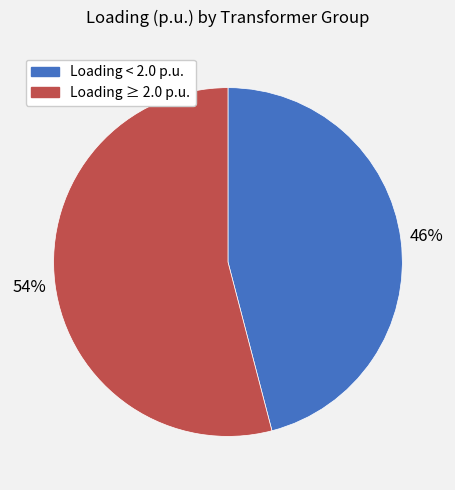

Count the number of slices in the pie.

2